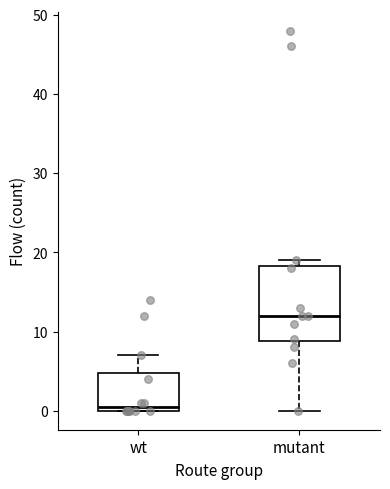

Reading left to right, transcribe this box plot: for each box, give where its median line is, the range the box spans, and where its two whiskers end, as read against the y-axis. The values are not printed on the chart, so give them approximately, as read against the axis.

wt: median 1, box 0 to 5, whiskers 0 to 7
mutant: median 12, box 9 to 18, whiskers 0 to 19